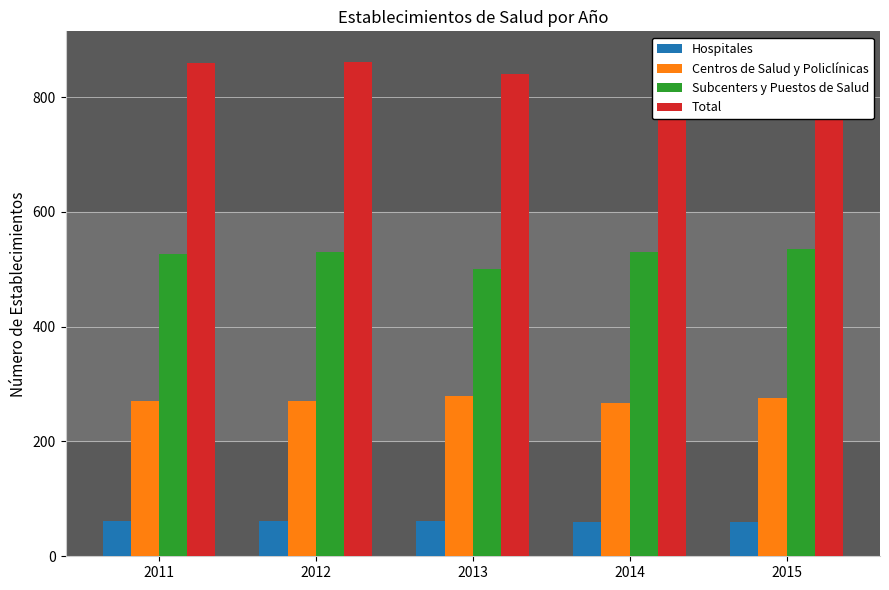

The Subcenters y Puestos de Salud series shows 501 at 2013. True or false?

True